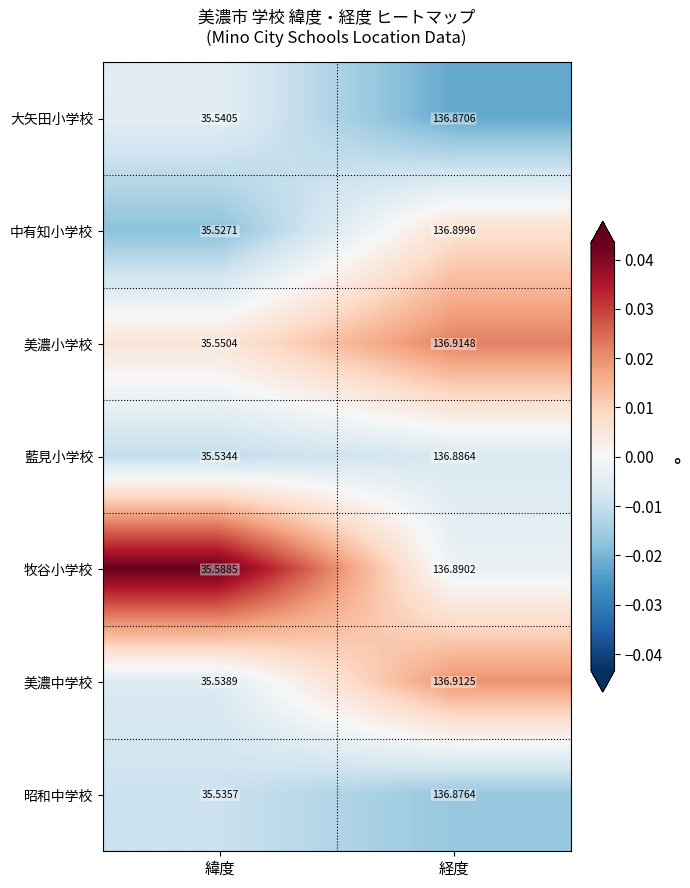

Where is 藍見小学校 nearest to the value 86?

緯度